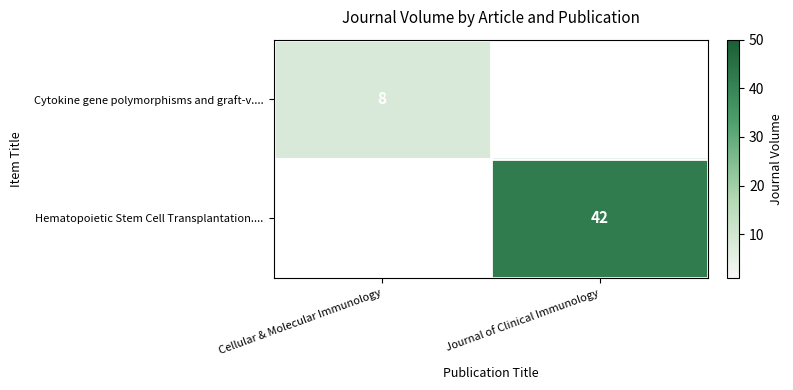

The Cytokine gene polymorphisms and graft-v.... series shows 14 at Cellular & Molecular Immunology. True or false?

False